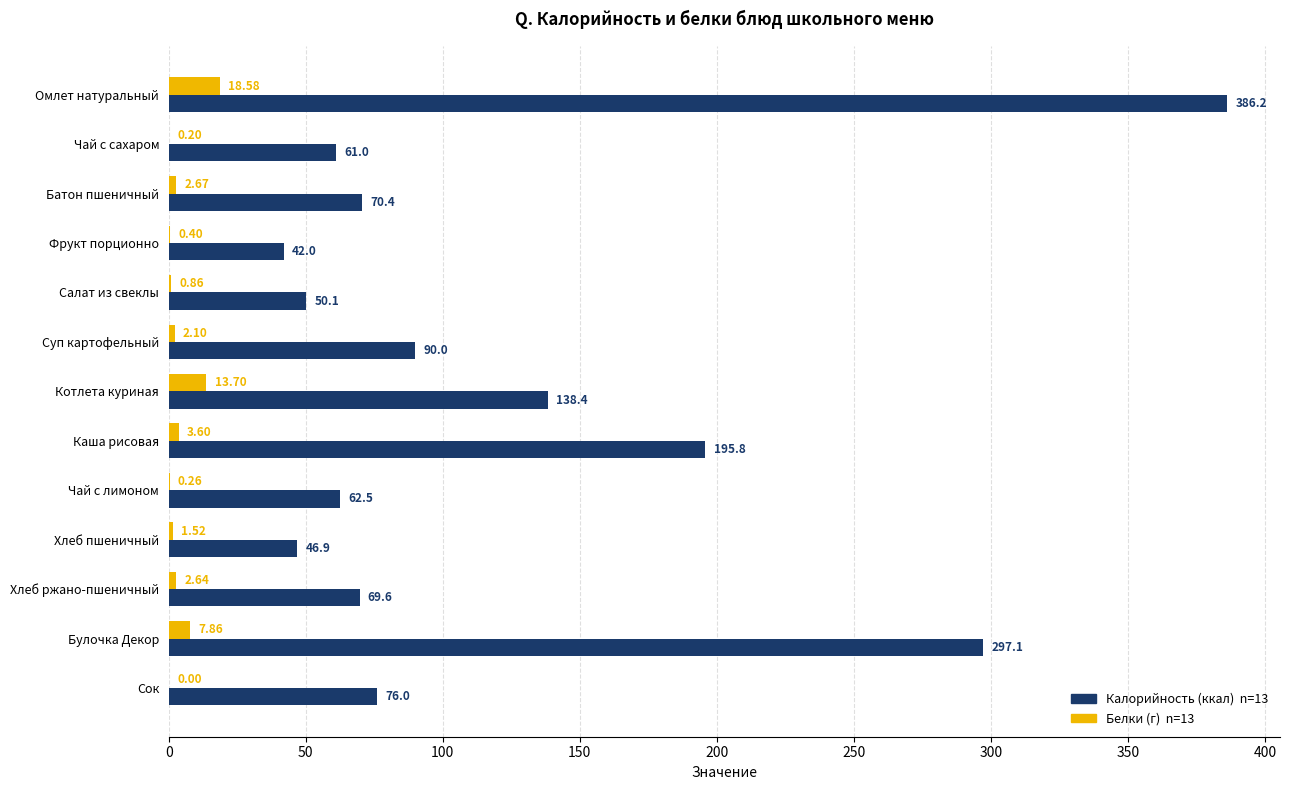

How many distinct data groups are displayed?

2